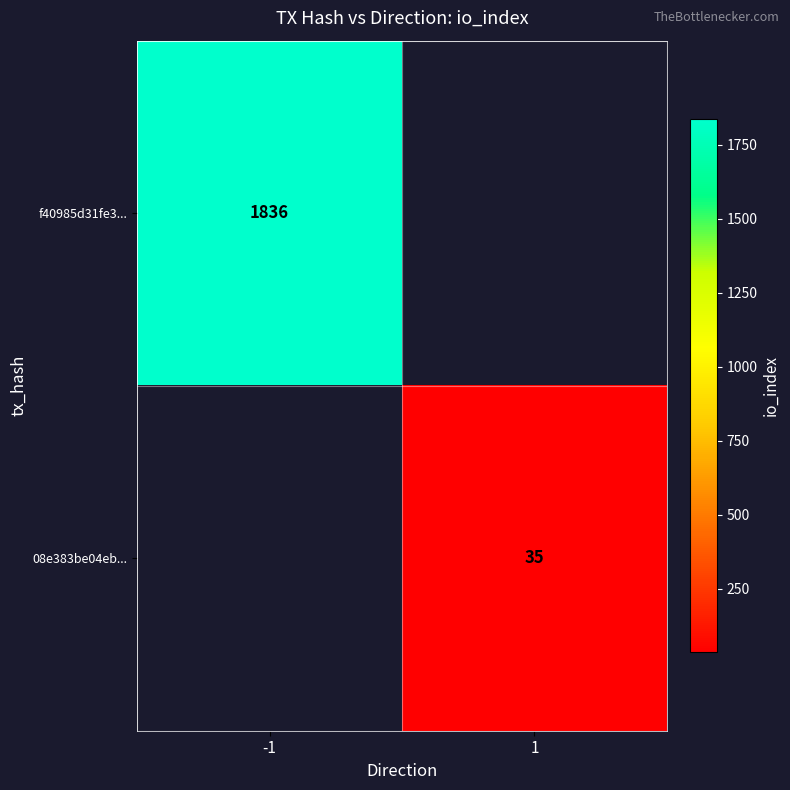

Is it true that 08e383be04eb... equals 58 at 1?

False